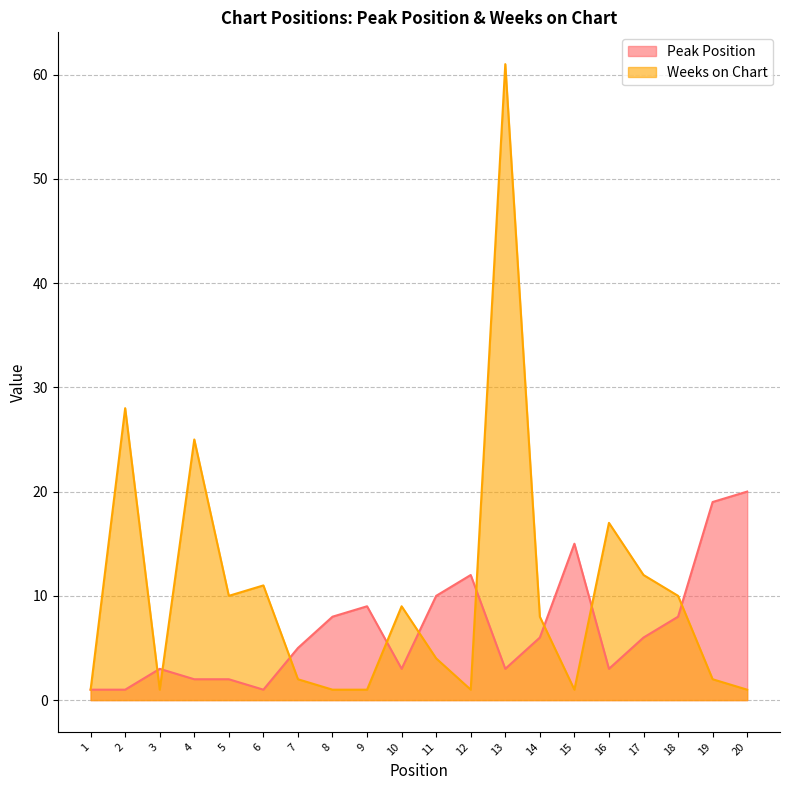

True or false: Peak Position has a value of 4 at 20.

False